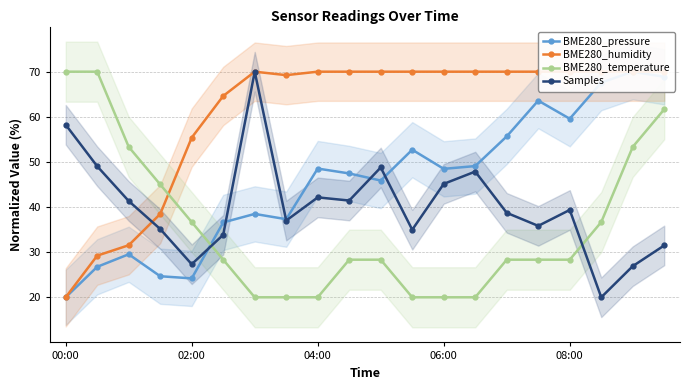

Reading left to right, extract all data points from this chart.

BME280_pressure: 20.0	26.8	29.5	24.7	24.2	36.6	38.5	37.3	48.5	47.4	45.9	52.7	48.5	49.1	55.7	63.6	59.6	67.6	70.0	68.9
BME280_humidity: 20.0	29.2	31.5	38.5	55.4	64.6	70.0	69.2	70.0	70.0	70.0	70.0	70.0	70.0	70.0	70.0	70.0	70.0	70.0	70.0
BME280_temperature: 70.0	70.0	53.3	45.0	36.7	28.3	20.0	20.0	20.0	28.3	28.3	20.0	20.0	20.0	28.3	28.3	28.3	36.7	53.3	61.7
Samples: 58.2	49.0	41.3	35.1	27.3	33.9	70.0	37.0	42.1	41.4	48.8	35.0	45.1	47.9	38.7	35.8	39.4	20.0	26.9	31.5